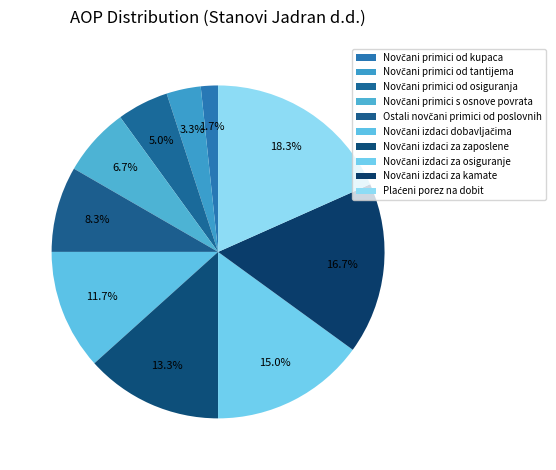

How many slices are in this pie chart?

10